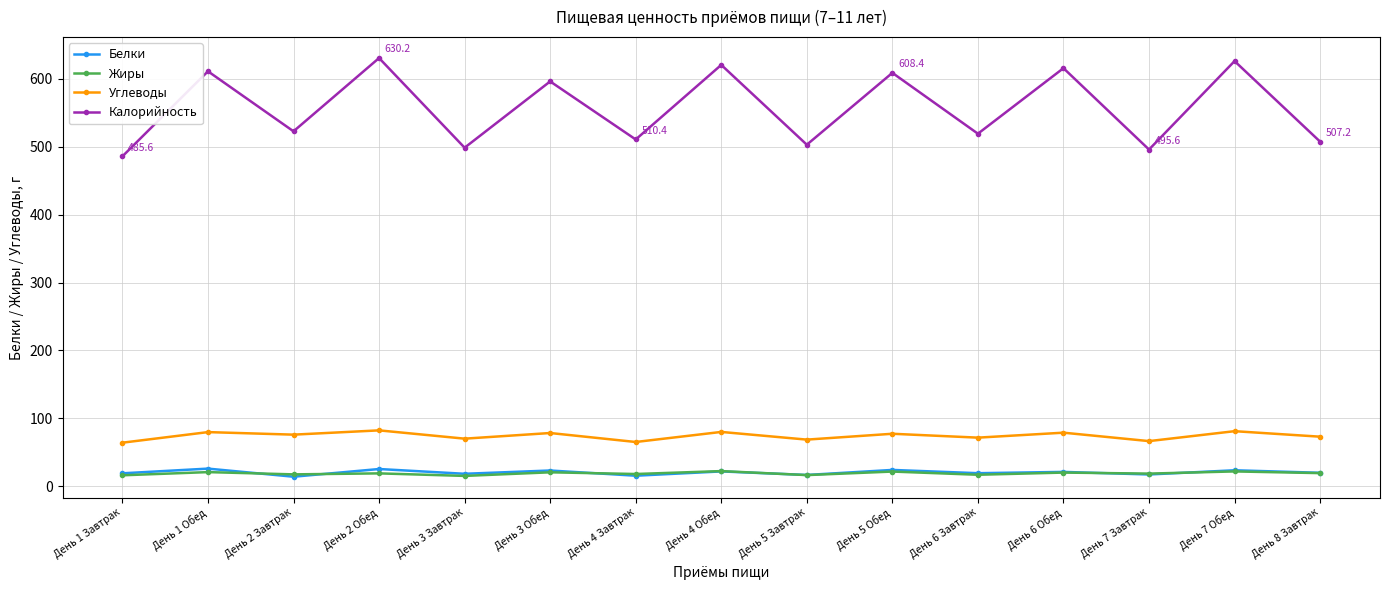

What is the total value across all series at День 7 Завтрак?

598.8